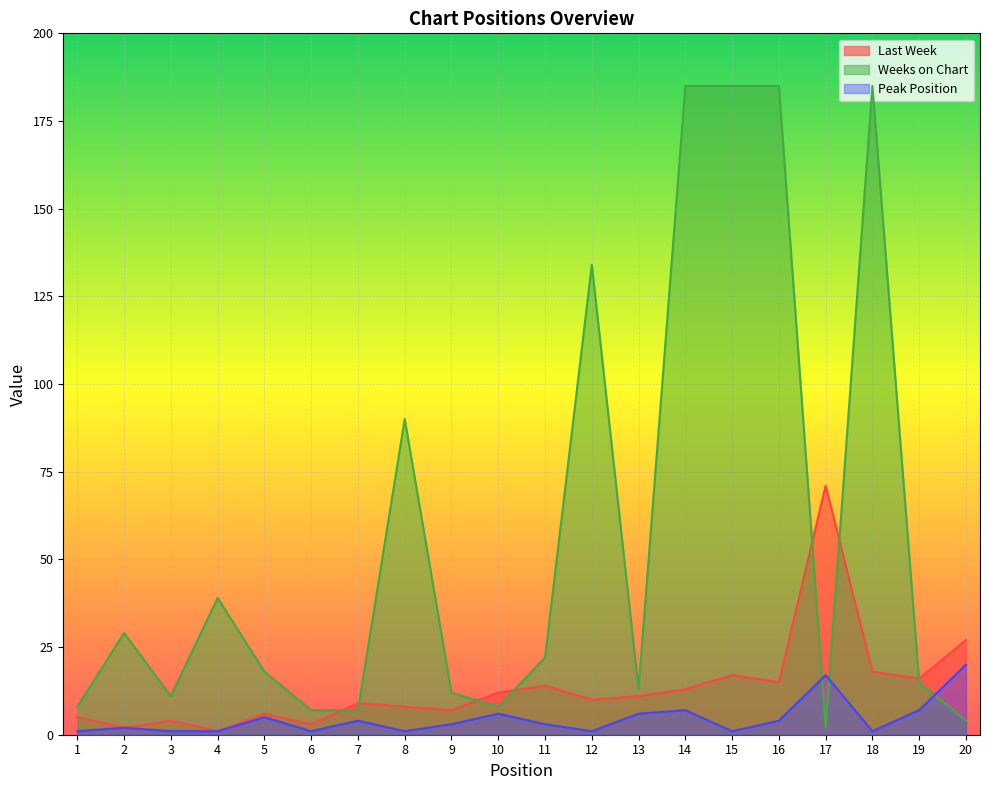

What is the value of the Peak Position point at the 14th from the left?

7